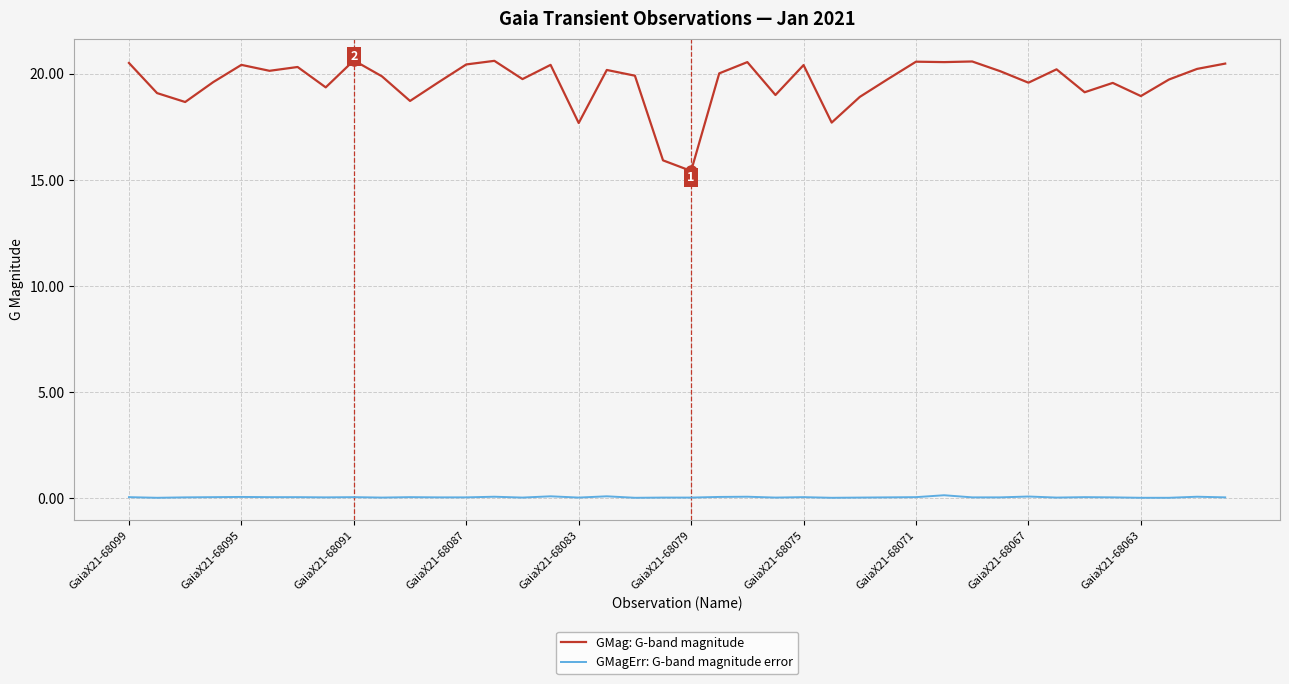

True or false: GMagErr: G-band magnitude error and GMag: G-band magnitude intersect in this chart.

False